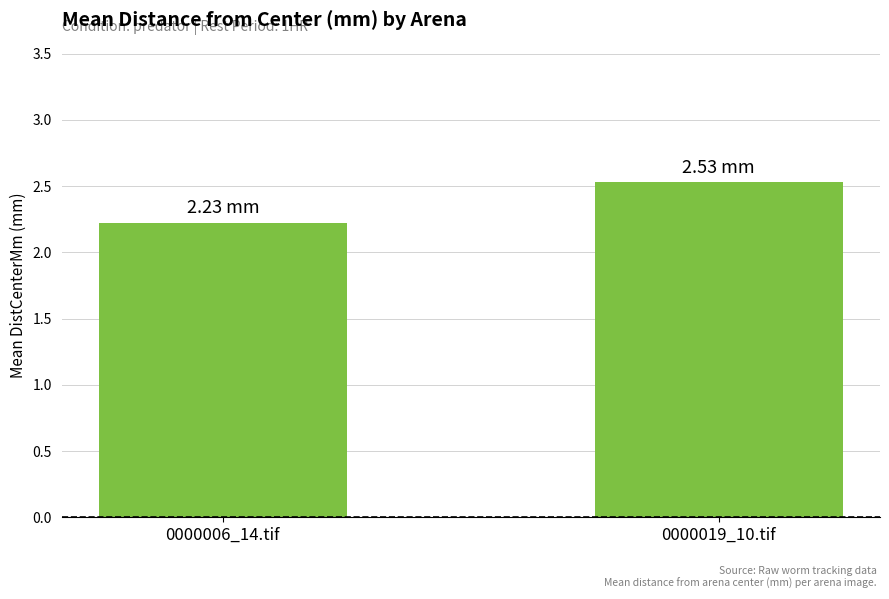

What is the ratio of the value at 0000006_14.tif to the value at 0000019_10.tif?

0.9